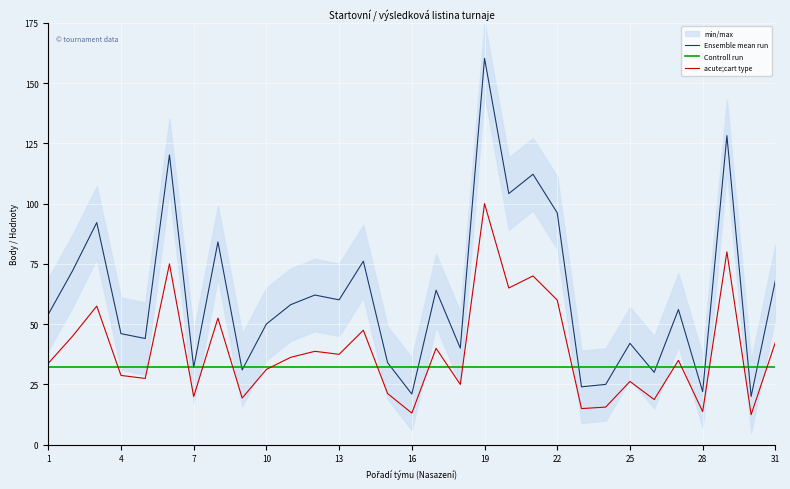

How many intersections are there between Controll run and Ensemble mean run?

12